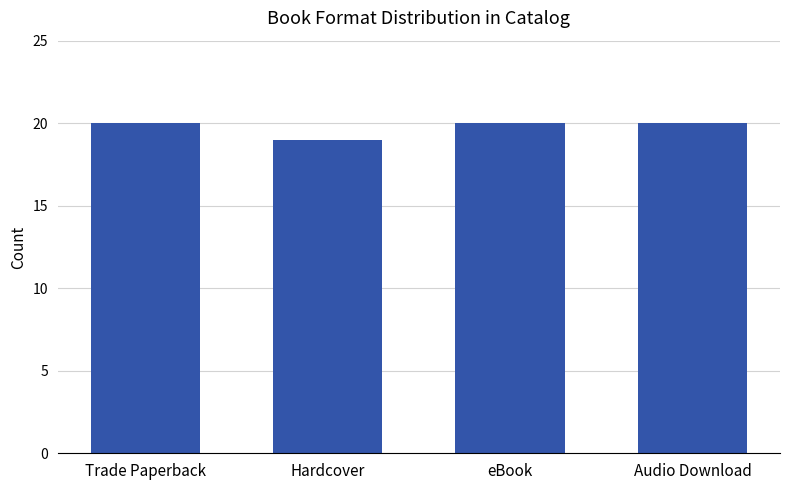

What is the difference between the values at Hardcover and Trade Paperback?

1